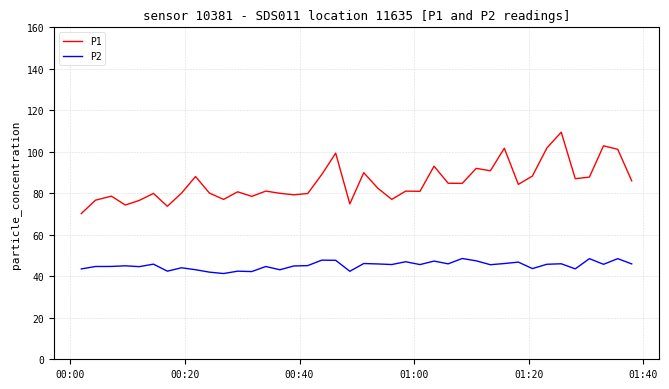

What is the difference between the maximum and minimum values in the P1 series?

39.2